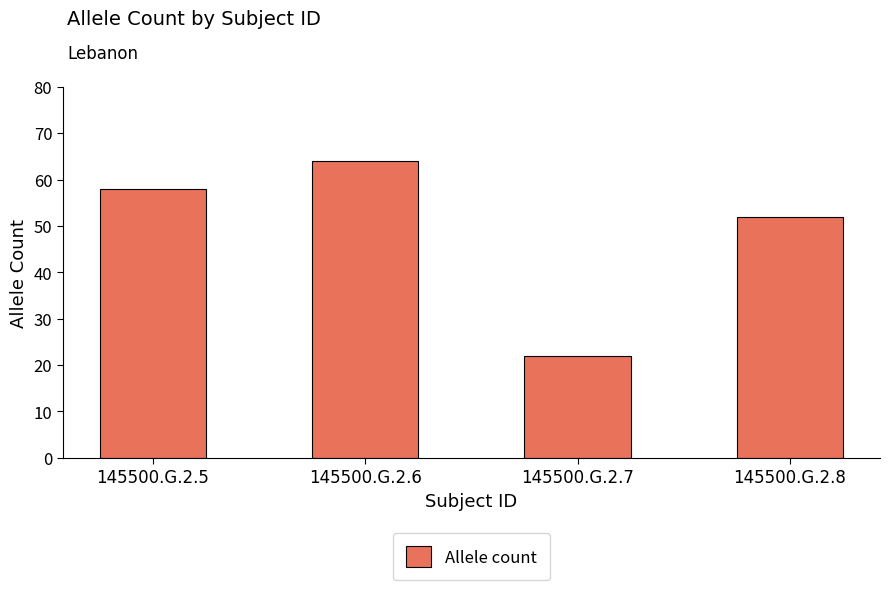

The value at 145500.G.2.7 is 31. True or false?

False